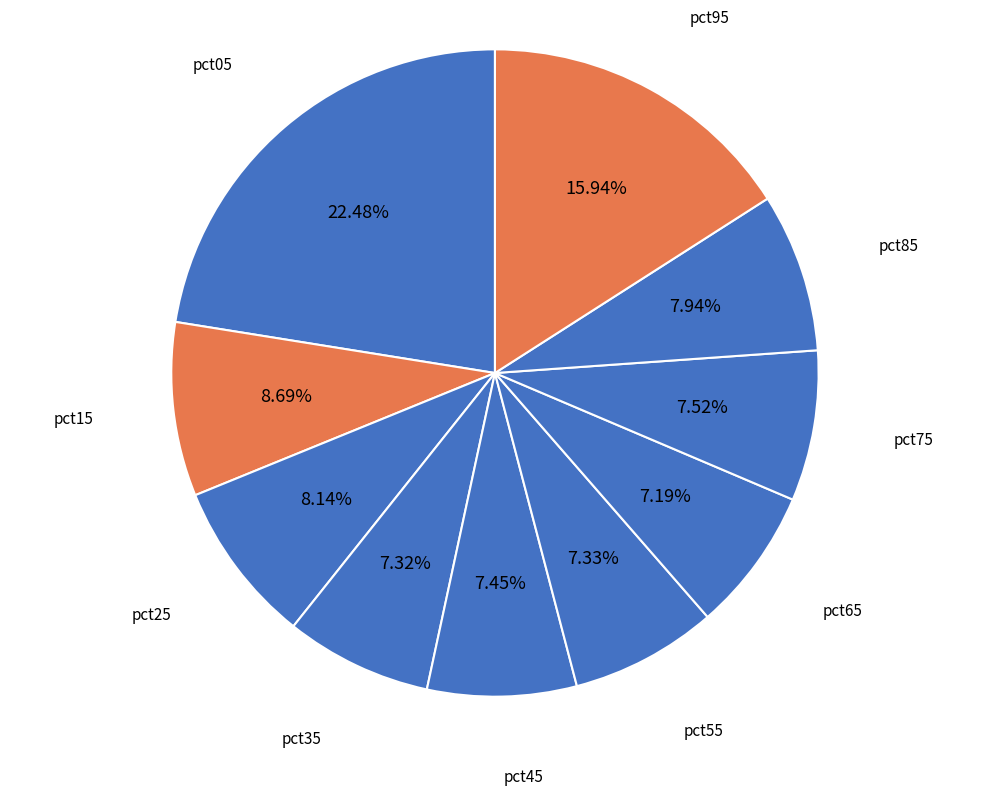

What portion of the pie excludes pct55?

92.7%